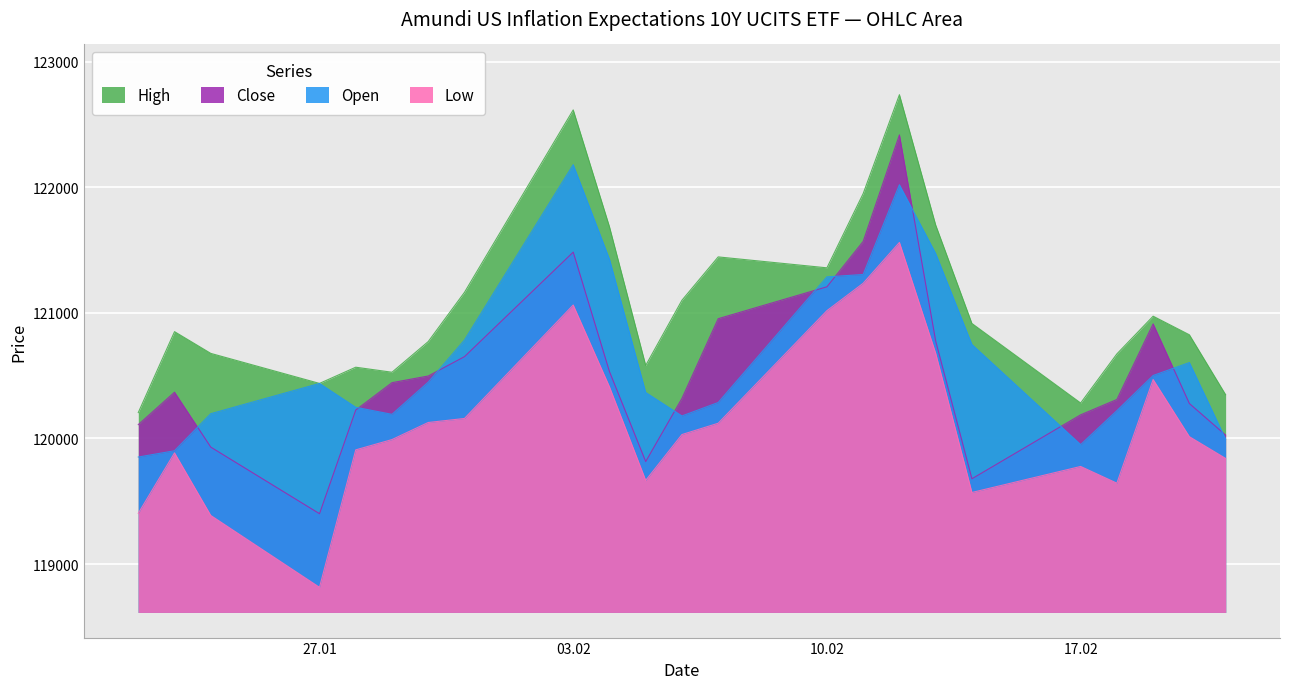

What is the difference between the High values at 23.01.2025 and 21.02.2025?

502